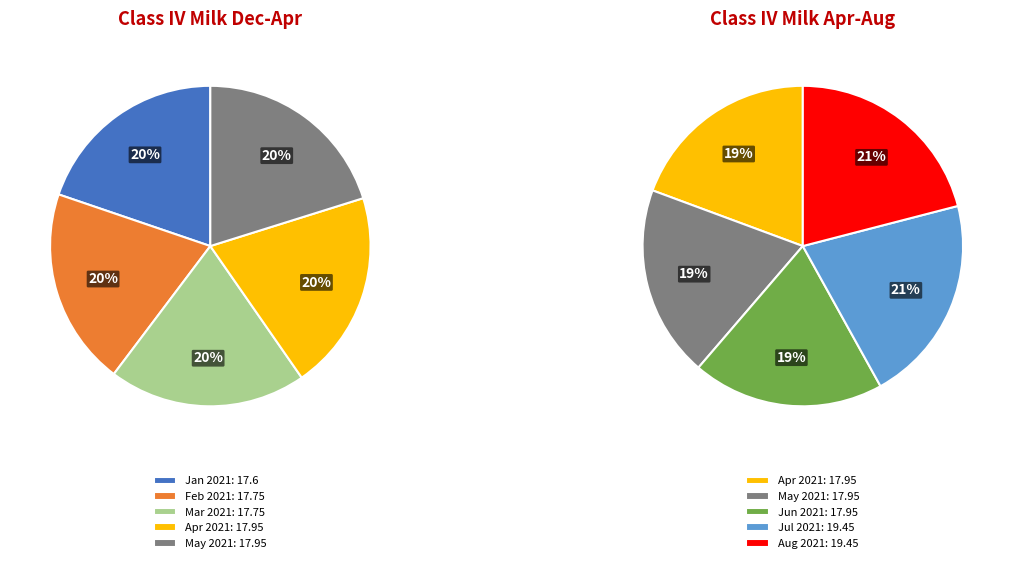

Count the number of slices in the pie.

8